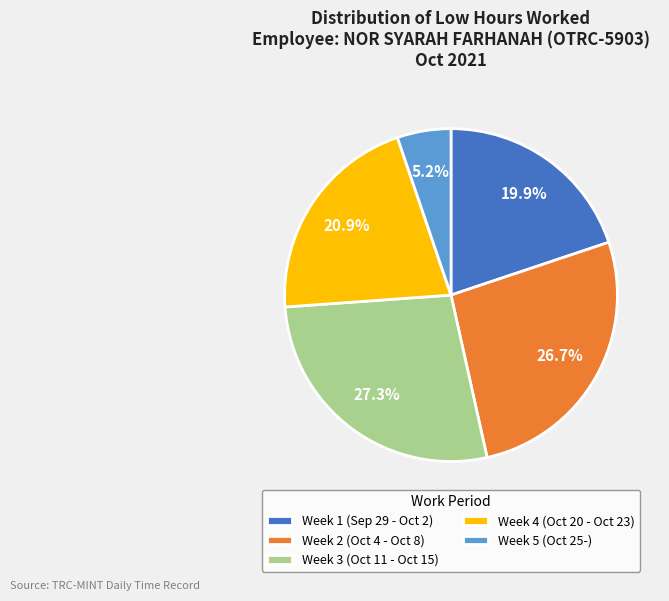

Combined, what portion of the pie is Week 1 (Sep 29 - Oct 2) and Week 4 (Oct 20 - Oct 23)?

40.8%